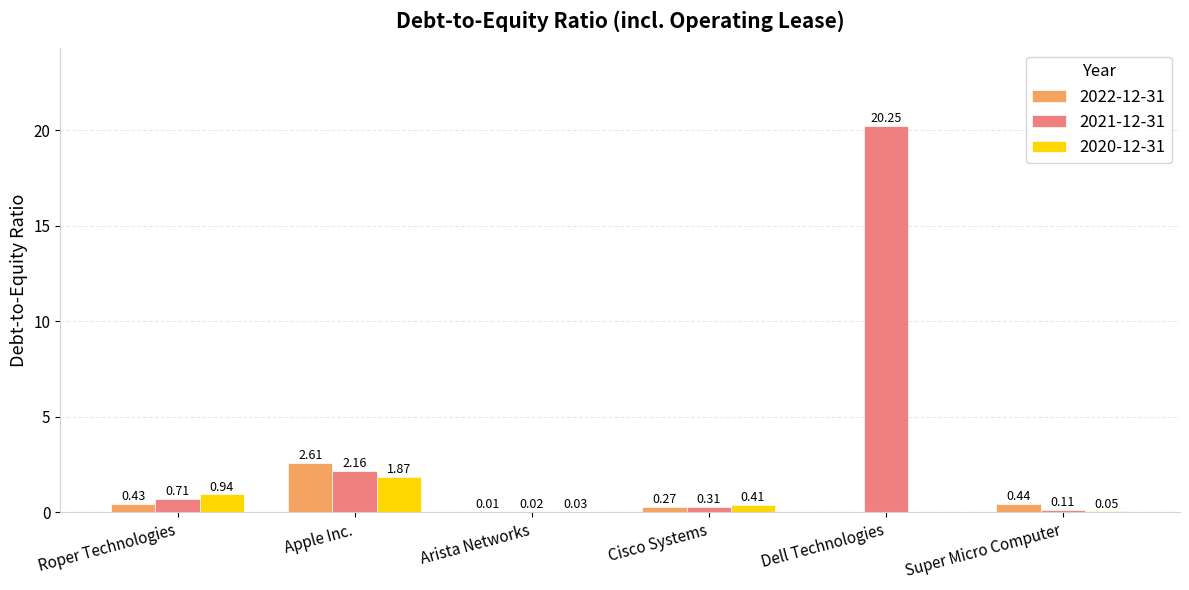

Which category has the highest value in the 2020-12-31 series?

Apple Inc.